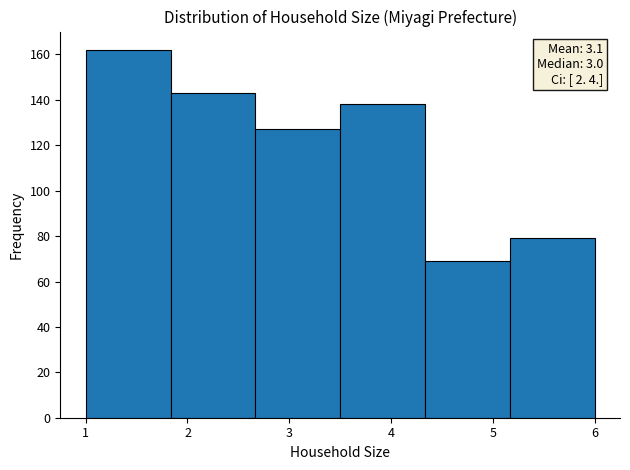

Over which range of the x-axis is the bar tallest?

1.0 to 1.8